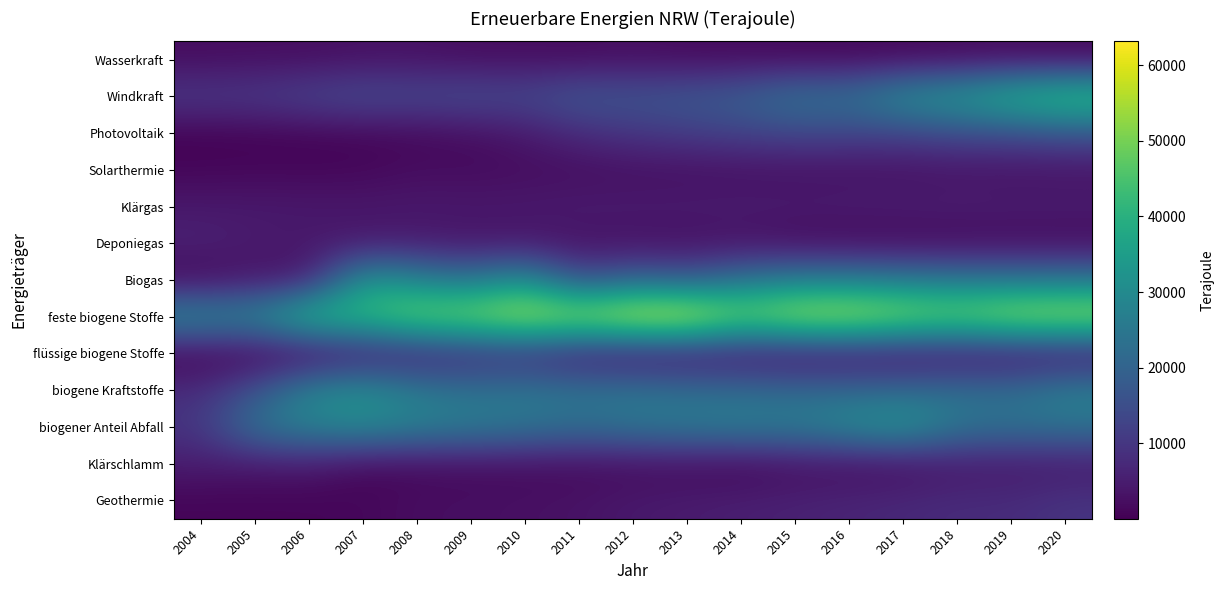

Reading left to right, transcribe all the data shown in this chart.

Wasserkraft: 2004=2039	2005=2308	2006=2226	2007=2843	2008=2896	2009=2143	2010=2210	2011=1813	2012=2457	2013=1682	2014=1748	2015=1242	2016=1257	2017=1344	2018=1518	2019=1813	2020=1213
Windkraft: 2004=10762	2005=11048	2006=13093	2007=14960	2008=14118	2009=14882	2010=13865	2011=17545	2012=16508	2013=17745	2014=19121	2015=24483	2016=23445	2017=31879	2018=34627	2019=41053	2020=45156
Photovoltaik: 2004=258	2005=447	2006=731	2007=938	2008=1354	2009=2260	2010=4152	2011=7825	2012=9887	2013=11234	2014=12551	2015=13542	2016=13116	2017=12800	2018=14623	2019=14716	2020=16490
Solarthermie: 2004=989	2005=1146	2006=971	2007=1119	2008=2177	2009=1738	2010=2077	2011=2052	2012=2448	2013=2448	2014=2628	2015=2700	2016=2718	2017=2742	2018=3120	2019=2988	2020=3078
Klärgas: 2004=4217	2005=4271	2006=4273	2007=4106	2008=4235	2009=4306	2010=4343	2011=4845	2012=4737	2013=4809	2014=4845	2015=4811	2016=5012	2017=5122	2018=5267	2019=5062	2020=5052
Deponiegas: 2004=5970	2005=4560	2006=3872	2007=4118	2008=4342	2009=3338	2010=3589	2011=2656	2012=2656	2013=2333	2014=2871	2015=1518	2016=1267	2017=1195	2018=1232	2019=1516	2020=1443
Biogas: 2004=1055	2005=3769	2006=4213	2007=34915	2008=28306	2009=24428	2010=32541	2011=14311	2012=20591	2013=17544	2014=24061	2015=26995	2016=27054	2017=26135	2018=25436	2019=24862	2020=25153
feste biogene Stoffe: 2004=30913	2005=29739	2006=44325	2007=43293	2008=51658	2009=53051	2010=58939	2011=56470	2012=62585	2013=63141	2014=51485	2015=57953	2016=58658	2017=54505	2018=51666	2019=56791	2020=57328
flüssige biogene Stoffe: 2004=53	2005=60	2006=95	2007=3621	2008=4504	2009=6646	2010=7148	2011=3525	2012=2143	2013=2576	2014=2664	2015=1748	2016=2159	2017=1863	2018=2139	2019=1883	2020=1958
biogene Kraftstoffe: 2004=8026	2005=15806	2006=28984	2007=31652	2008=25842	2009=23729	2010=24962	2011=23943	2012=24513	2013=22862	2014=22418	2015=21667	2016=21535	2017=21937	2018=23026	2019=22530	2020=27384
biogener Anteil Abfall: 2004=9761	2005=24555	2006=27945	2007=30052	2008=27669	2009=26384	2010=24829	2011=22618	2012=24780	2013=25998	2014=27061	2015=26642	2016=30375	2017=33556	2018=24557	2019=23634	2020=23951
Klärschlamm: 2004=4845	2005=4043	2006=4519	2007=1460	2008=1597	2009=1922	2010=1819	2011=1768	2012=1723	2013=1693	2014=690	2015=2194	2016=1888	2017=1967	2018=3869	2019=3731	2020=4006
Geothermie: 2004=781	2005=796	2006=844	2007=1095	2008=2275	2009=2360	2010=2700	2011=3093	2012=4236	2013=4716	2014=5374	2015=5839	2016=6474	2017=7145	2018=7832	2019=7829	2020=9553